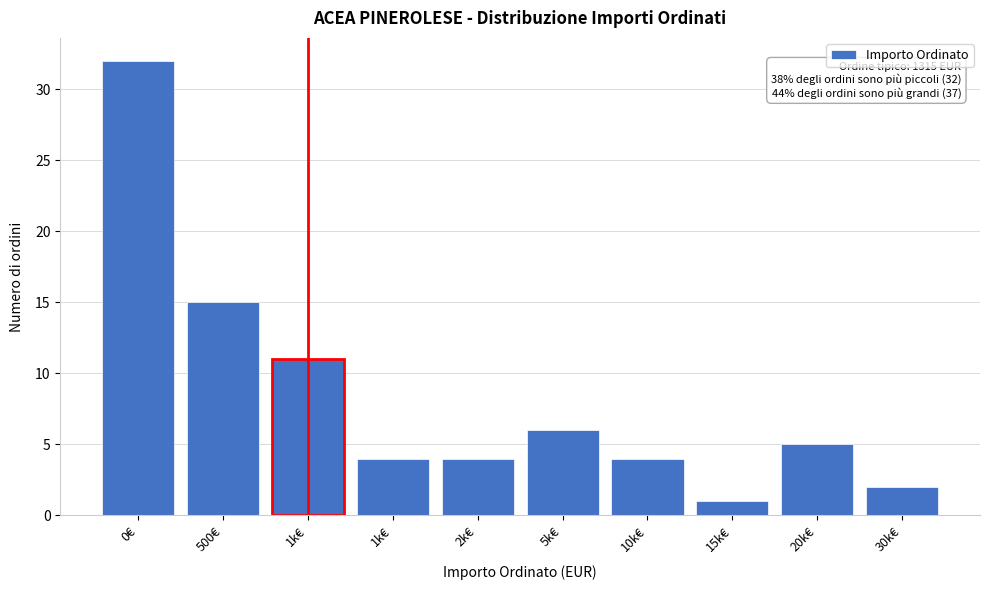

How many bars are there in total?

10